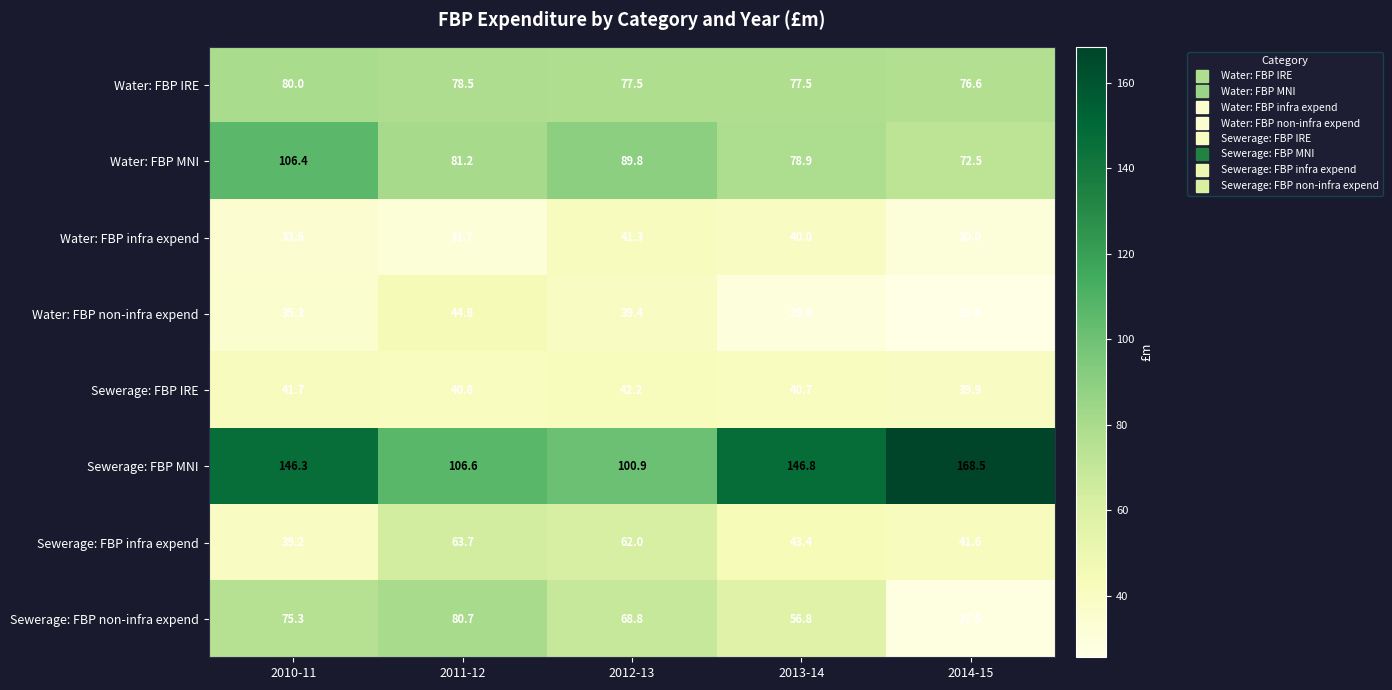

Which series has the widest spread of values?

Sewerage: FBP MNI